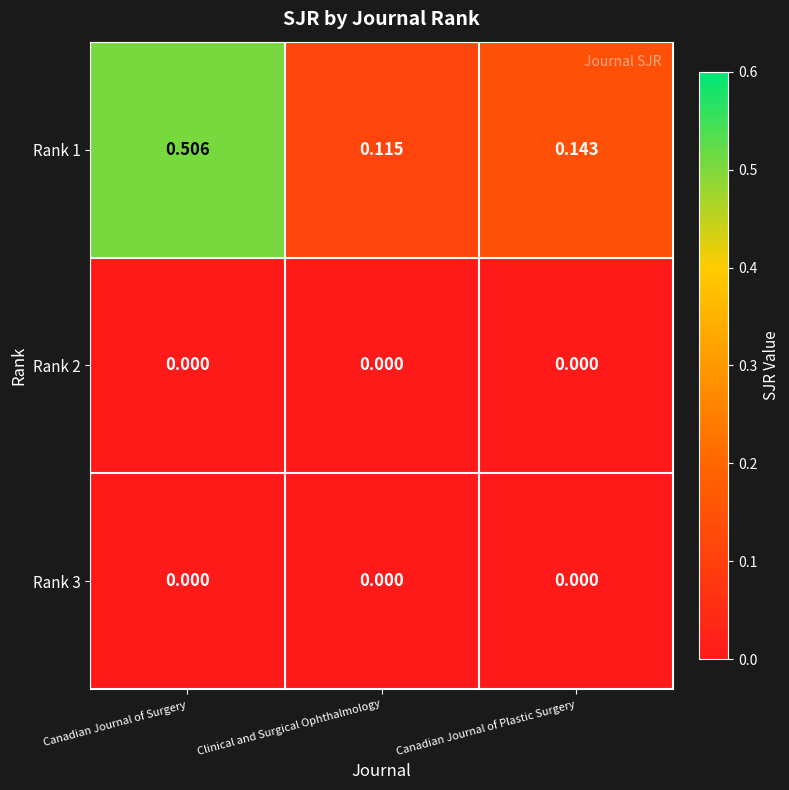

At which category is the sum across all series the highest?

Canadian Journal of Surgery